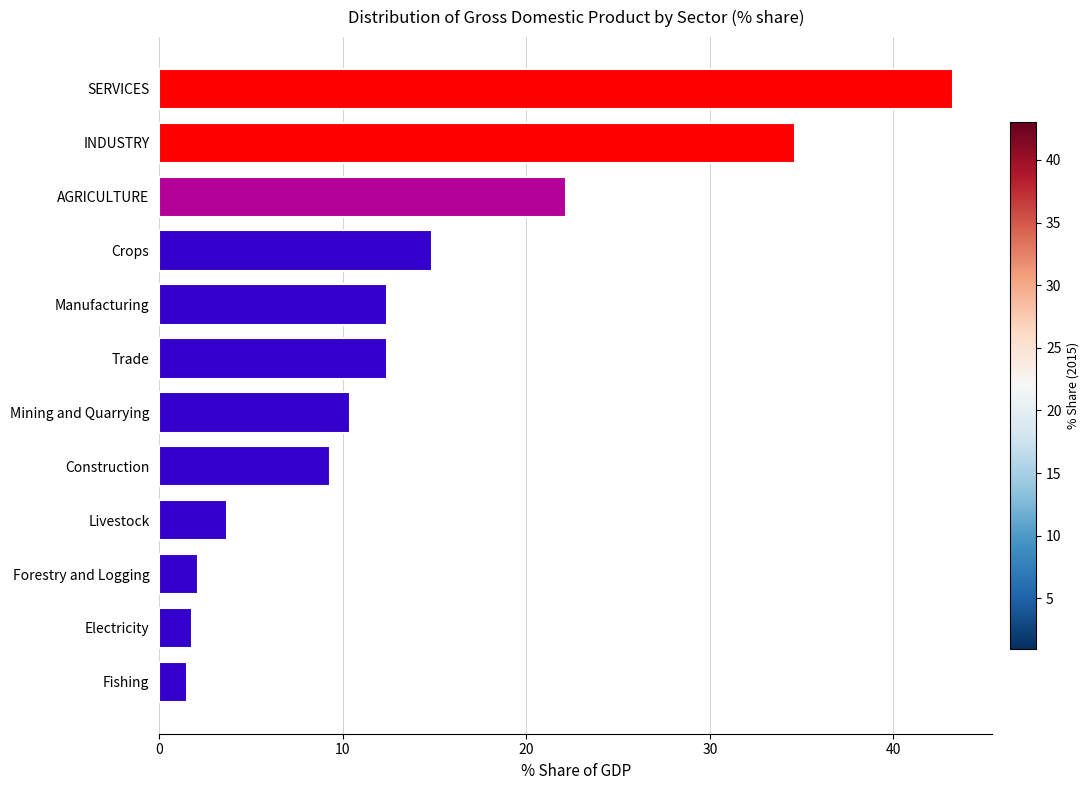

Does the chart contain any negative values?

No